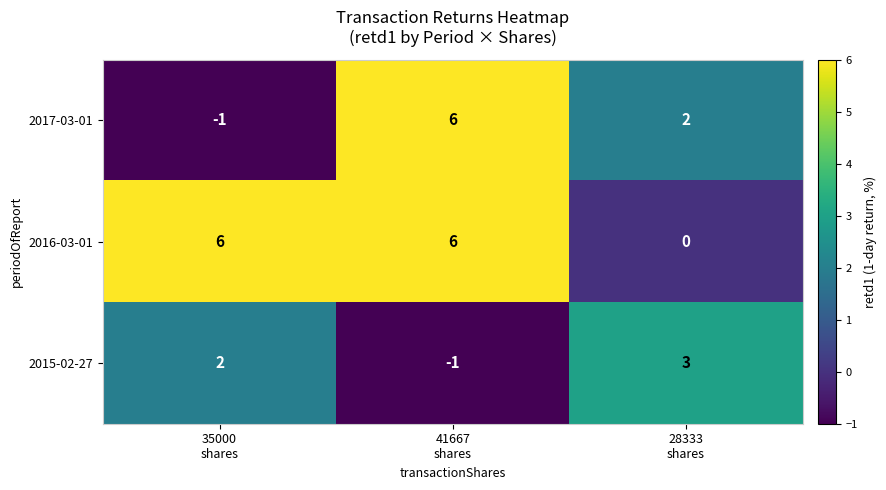

Between 41667
shares and 28333
shares, which series saw the biggest shift?

2016-03-01